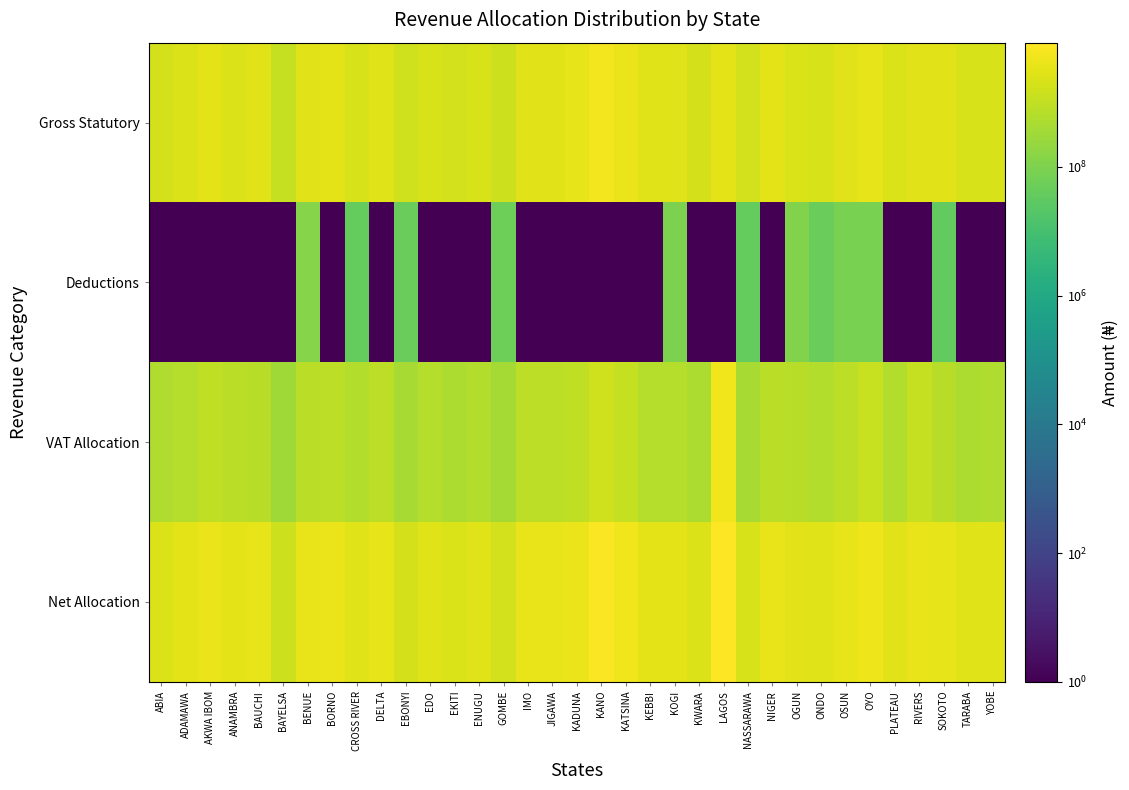

List the series in order of their peak value, highest first.

Net Allocation, Gross Statutory, VAT Allocation, Deductions